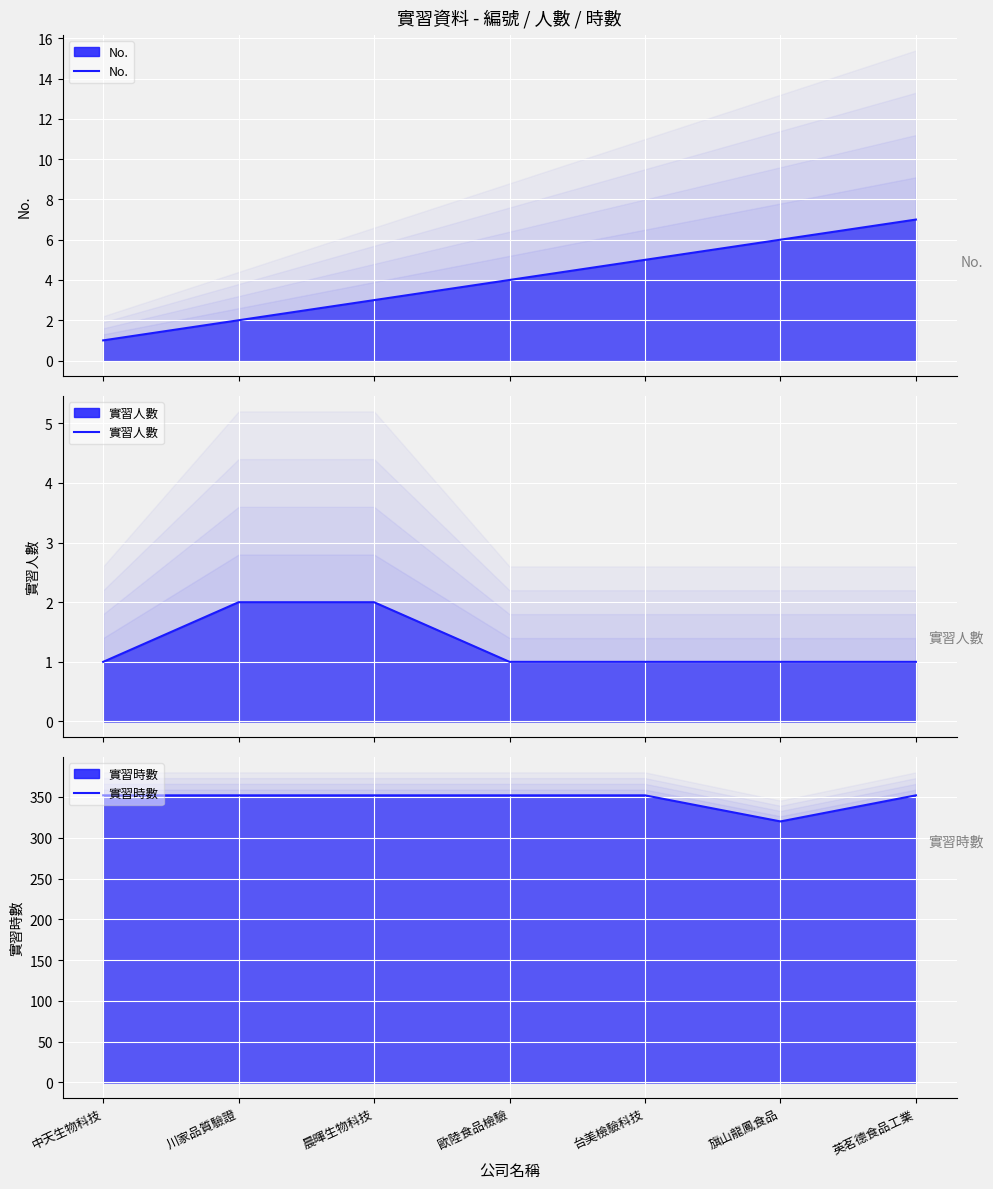

Reading left to right, extract all data points from this chart.

No.: 中天生物科技=1	川家品質驗證=2	晨暉生物科技=3	歐陸食品檢驗=4	台美檢驗科技=5	旗山龍鳳食品=6	英茗德食品工業=7
實習人數: 中天生物科技=1	川家品質驗證=2	晨暉生物科技=2	歐陸食品檢驗=1	台美檢驗科技=1	旗山龍鳳食品=1	英茗德食品工業=1
實習時數: 中天生物科技=352	川家品質驗證=352	晨暉生物科技=352	歐陸食品檢驗=352	台美檢驗科技=352	旗山龍鳳食品=320	英茗德食品工業=352